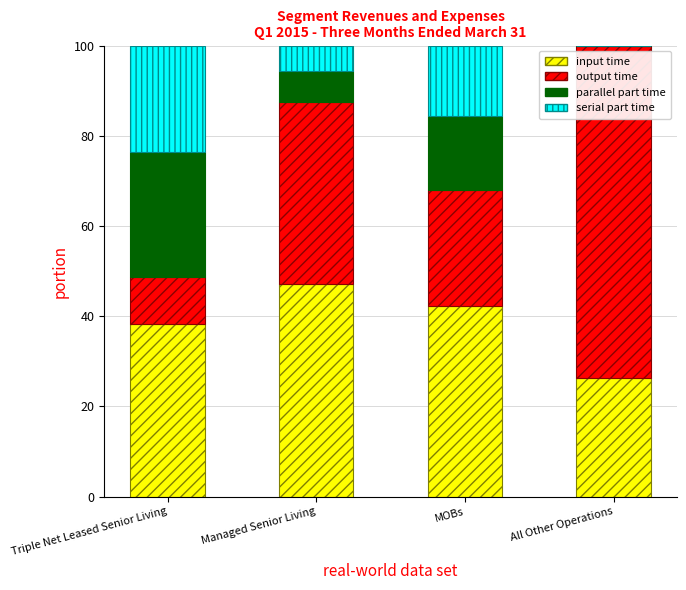

What is the sum of the input time values at All Other Operations and Triple Net Leased Senior Living?

64.5